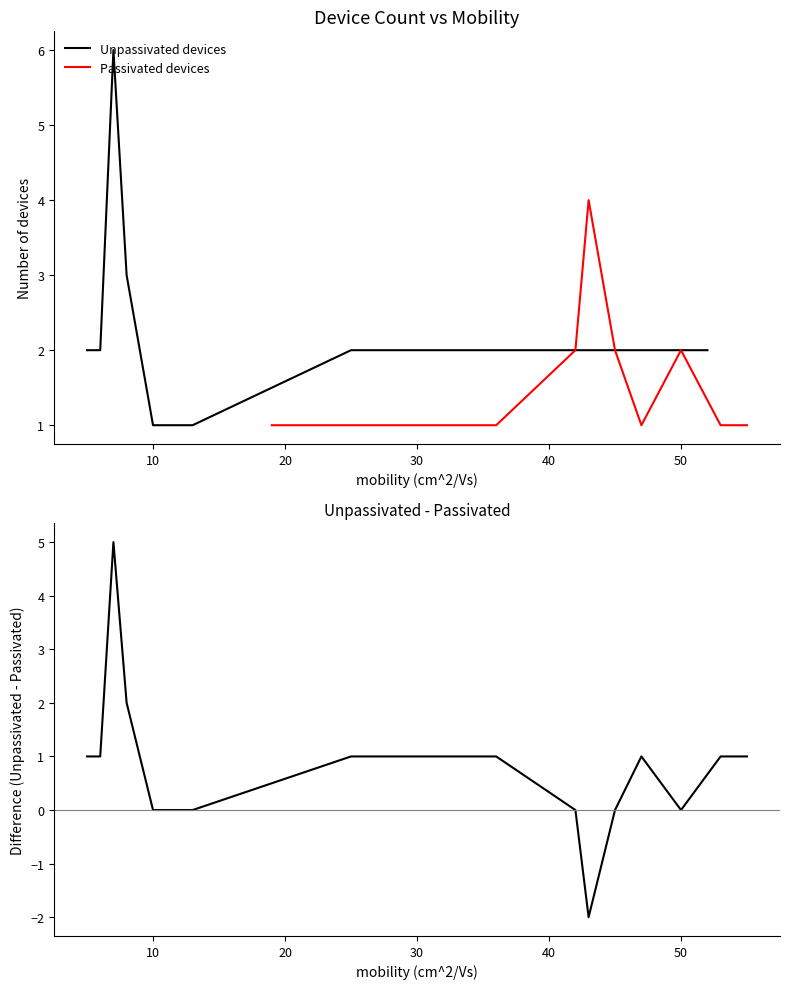

What is the label of the 4th point from the right?

50